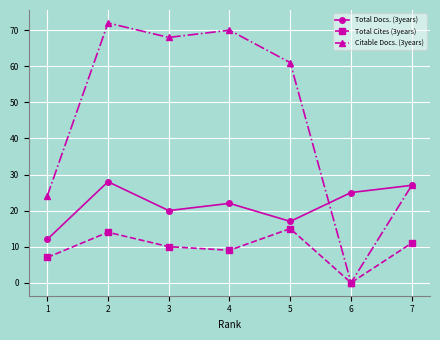

Reading right to left, list all the values displayed in this chart.

Total Docs. (3years): 7=27	6=25	5=17	4=22	3=20	2=28	1=12
Total Cites (3years): 7=11	6=0	5=15	4=9	3=10	2=14	1=7
Citable Docs. (3years): 7=27	6=0	5=61	4=70	3=68	2=72	1=24